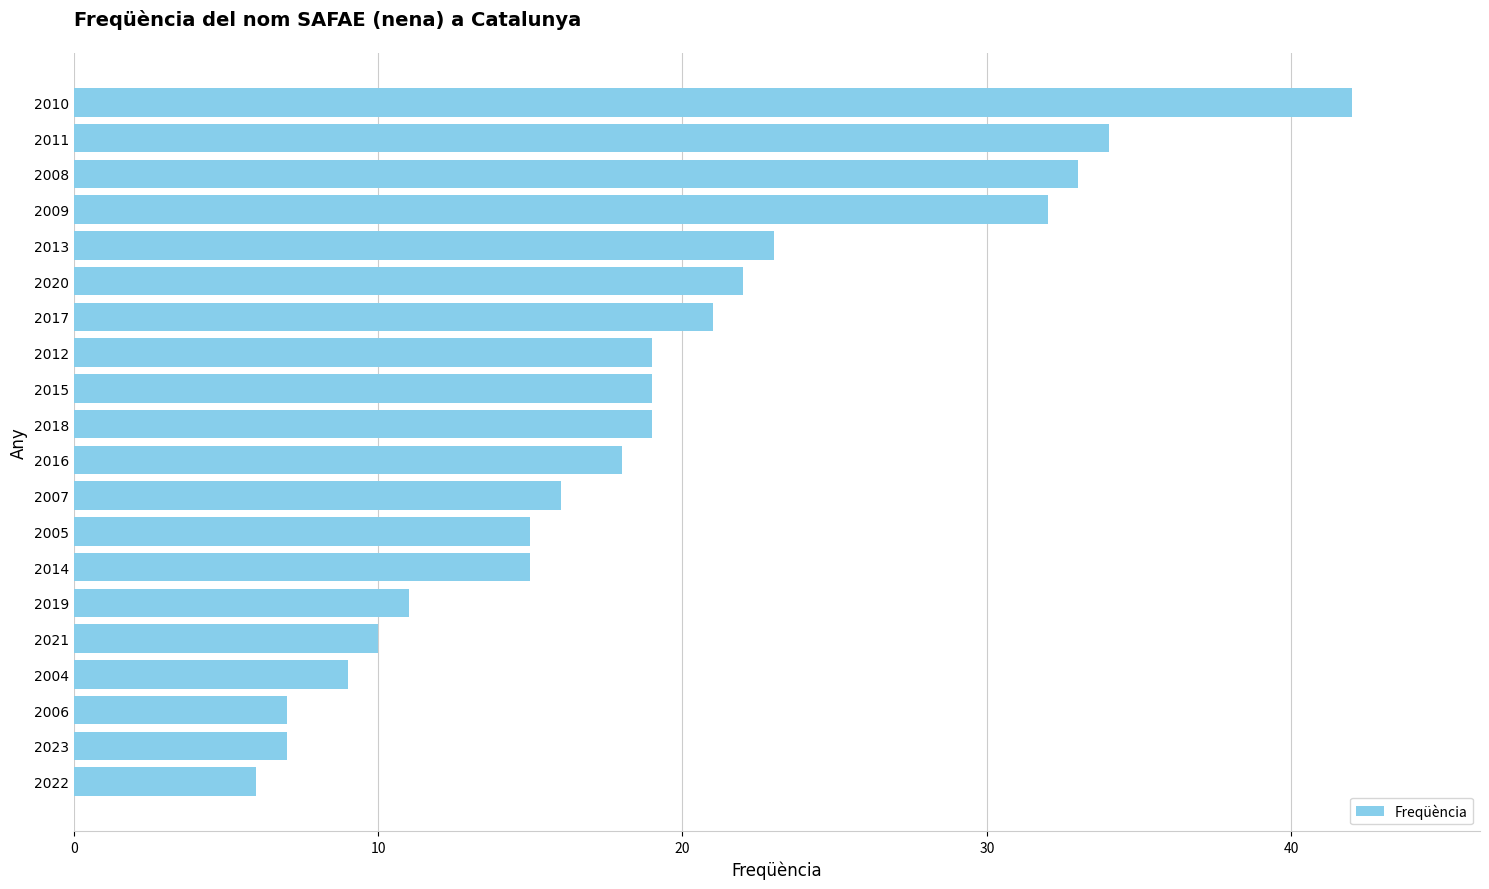

What is the change in value from 2005 to 2011?

+19